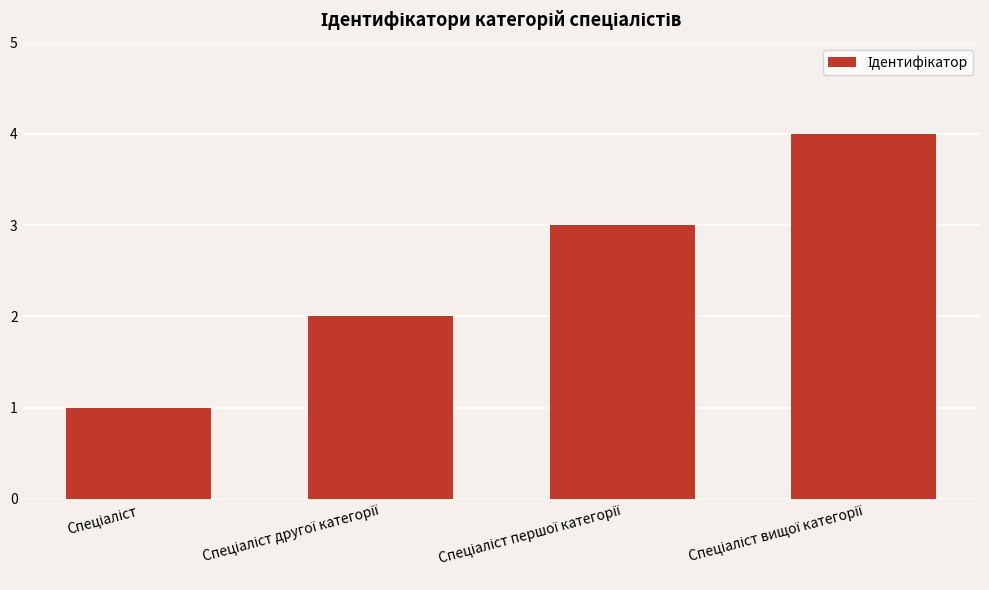

What is the greatest value displayed?

4